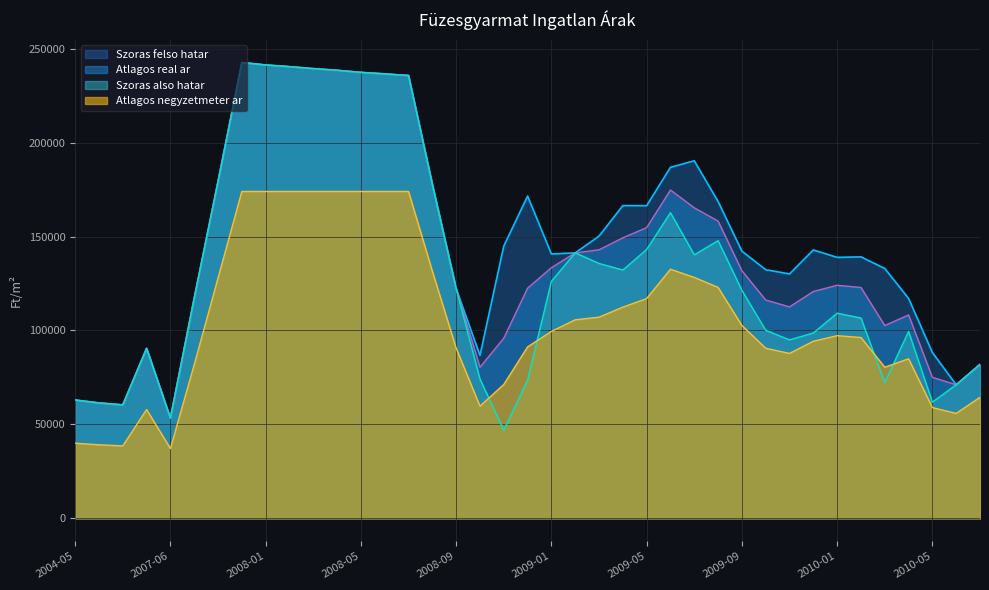

Where is the first local maximum for Atlagos real ar?

2004-08